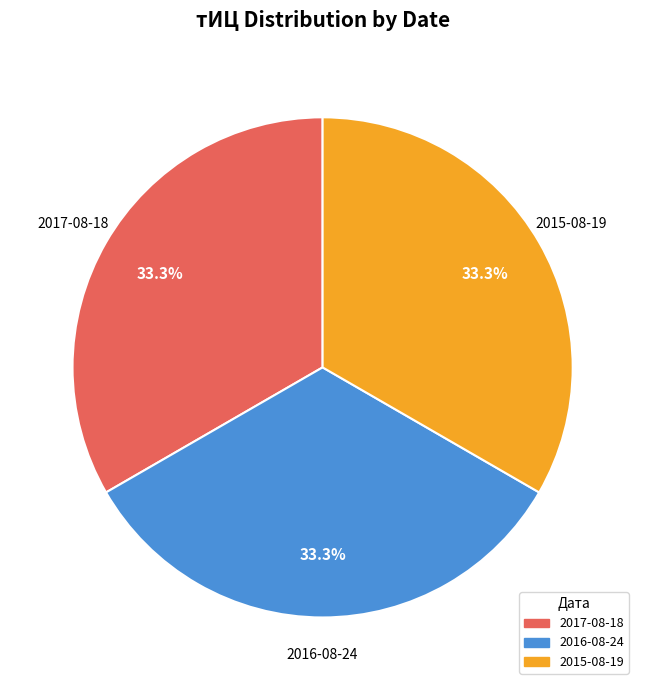

Is there a majority slice in this chart?

No